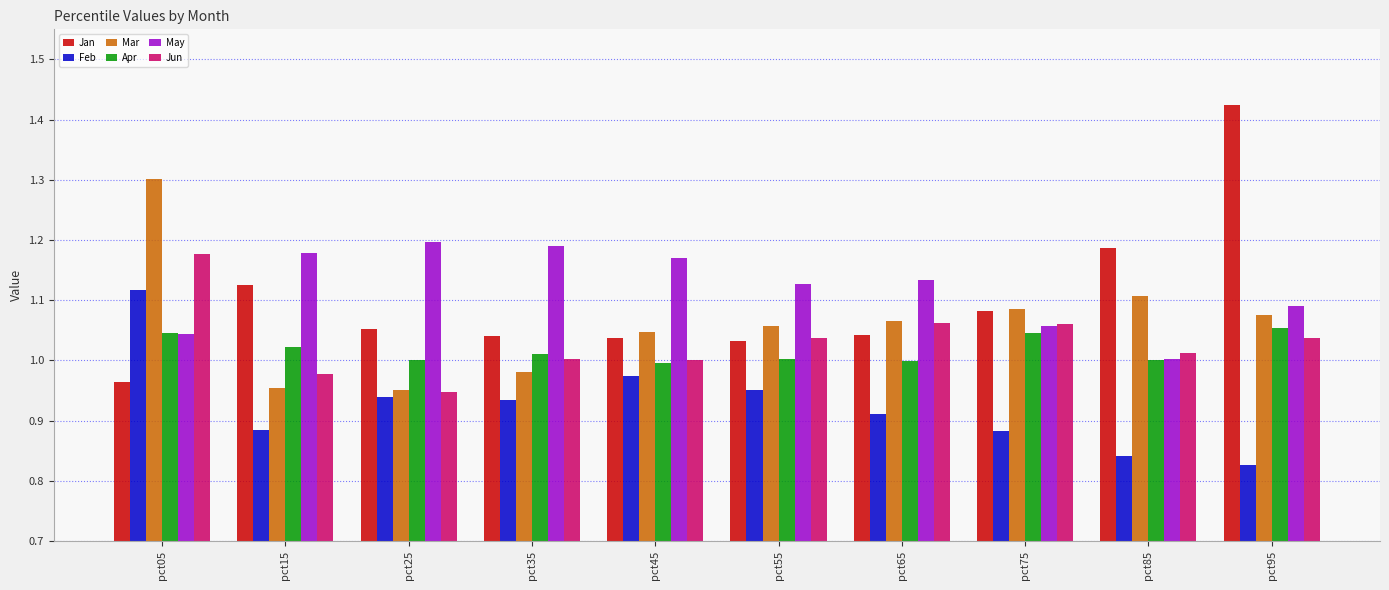

At which category does the chart reach its peak across all series?

pct95